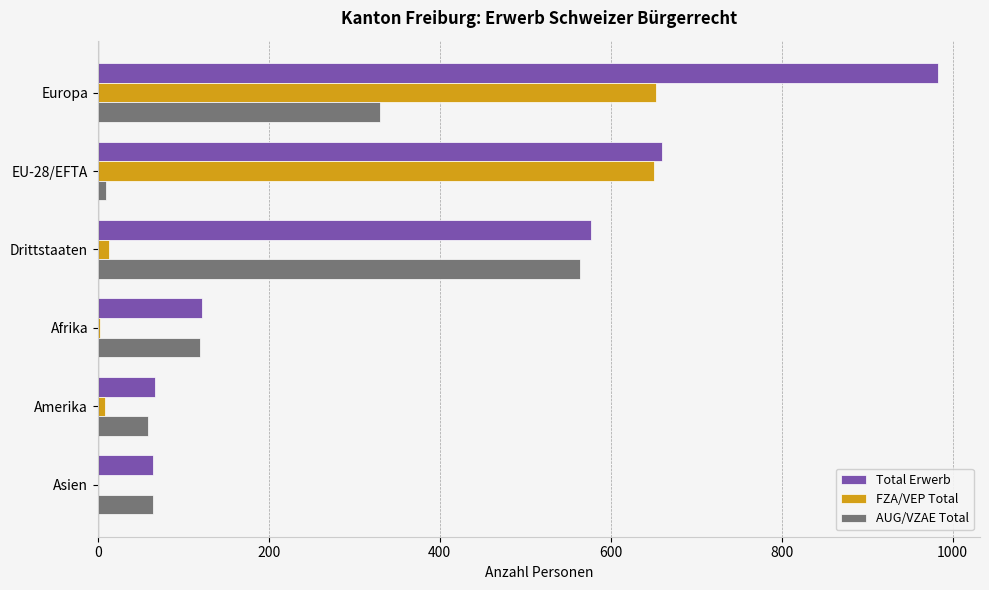

At which label is AUG/VZAE Total closest to 286?

Europa